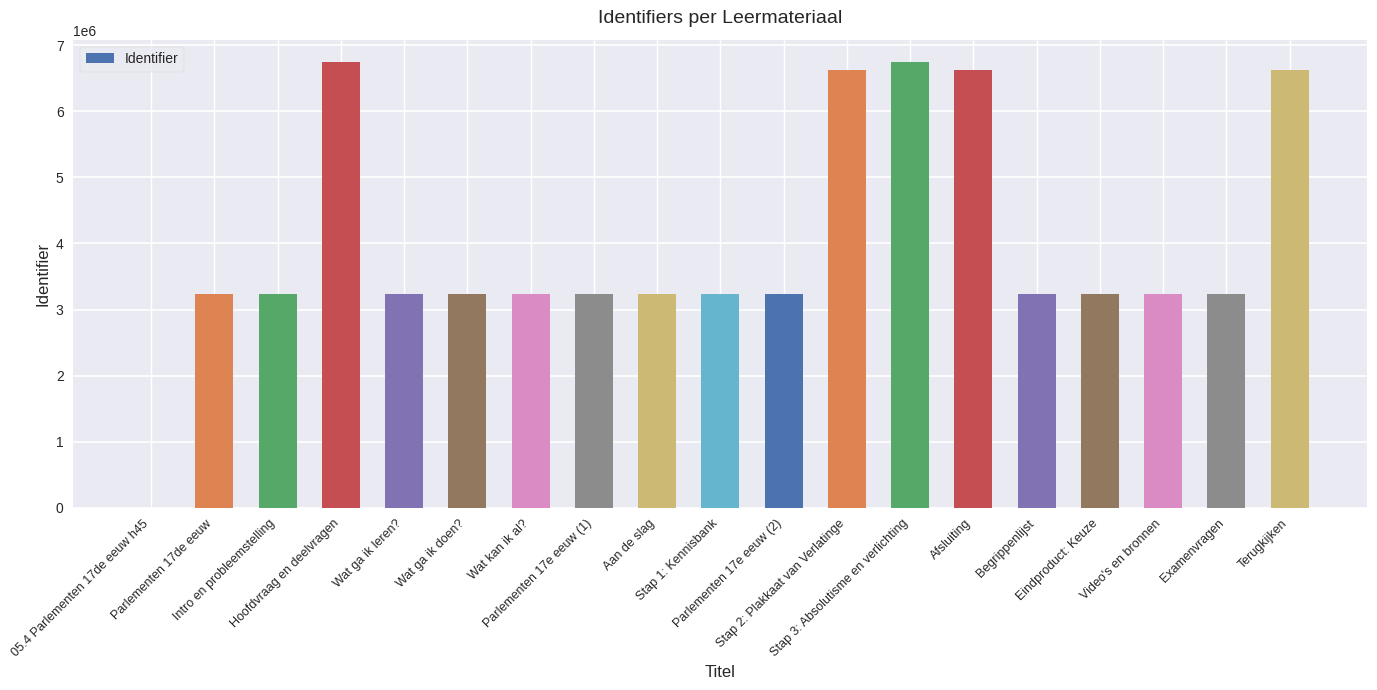

What is the sum of all values?

75298299